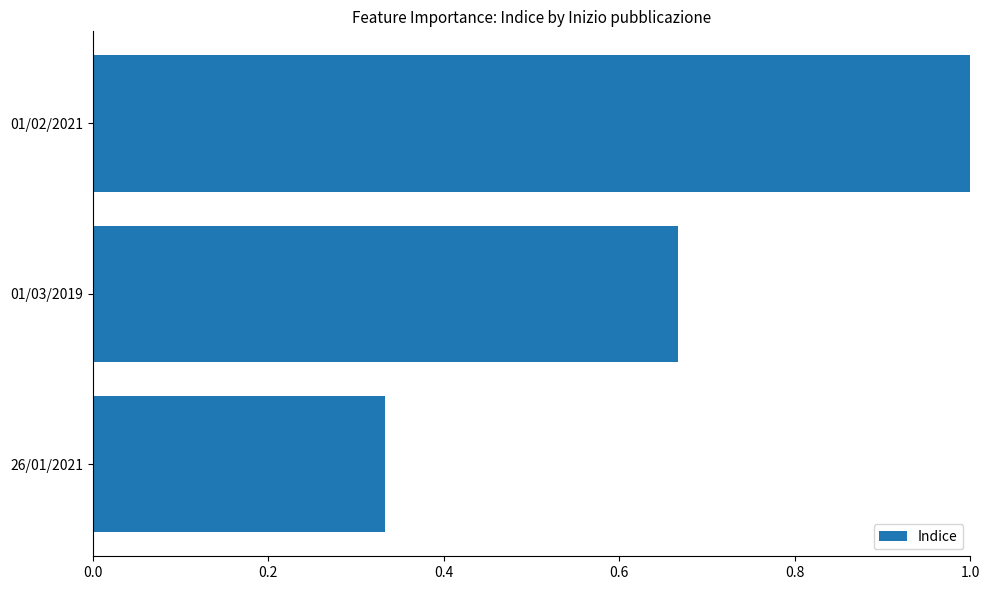

How many values are between 0 and 1?

3